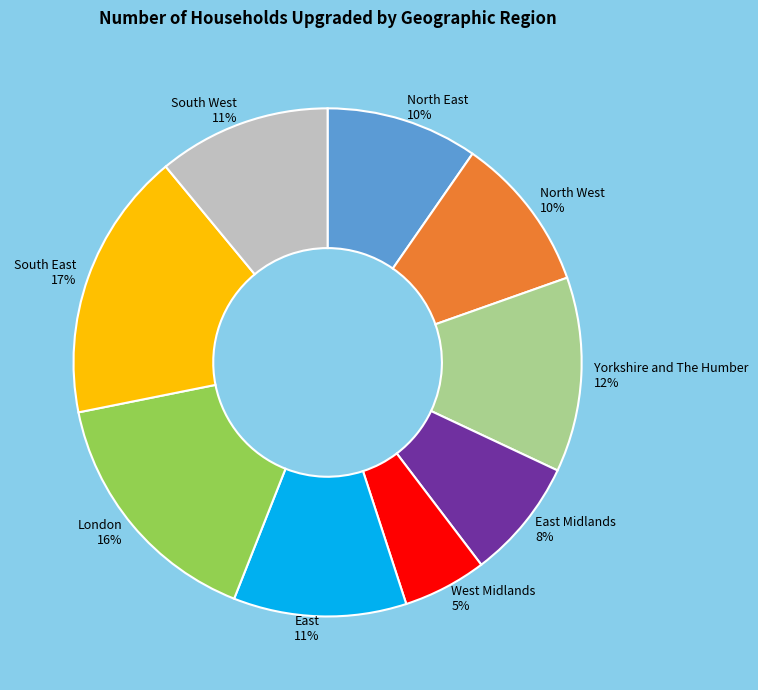

Does any single category account for the majority?

No